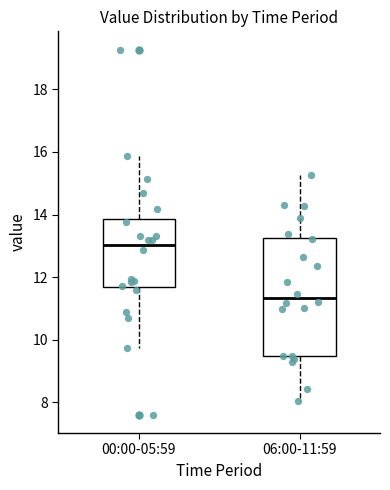

Reading left to right, transcribe this box plot: for each box, give where its median line is, the range the box spans, and where its two whiskers end, as read against the y-axis. The values are not printed on the chart, so give them approximately, as read against the axis.

00:00-05:59: median 13.0, box 11.6 to 13.8, whiskers 9.8 to 15.8
06:00-11:59: median 11.4, box 9.4 to 13.2, whiskers 8.0 to 15.2